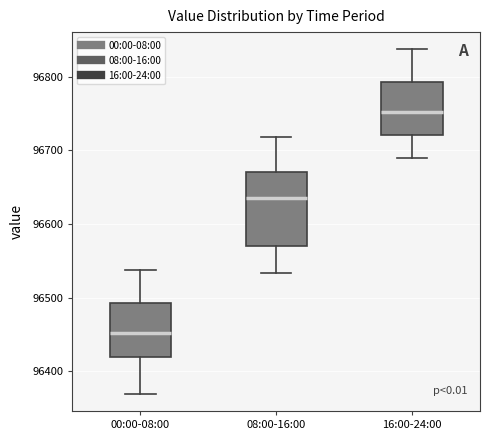

Reading left to right, transcribe this box plot: for each box, give where its median line is, the range the box spans, and where its two whiskers end, as read against the y-axis. The values are not printed on the chart, so give them approximately, as read against the axis.

00:00-08:00: median 96450, box 96420 to 96490, whiskers 96370 to 96540
08:00-16:00: median 96630, box 96570 to 96670, whiskers 96530 to 96720
16:00-24:00: median 96750, box 96720 to 96790, whiskers 96690 to 96840